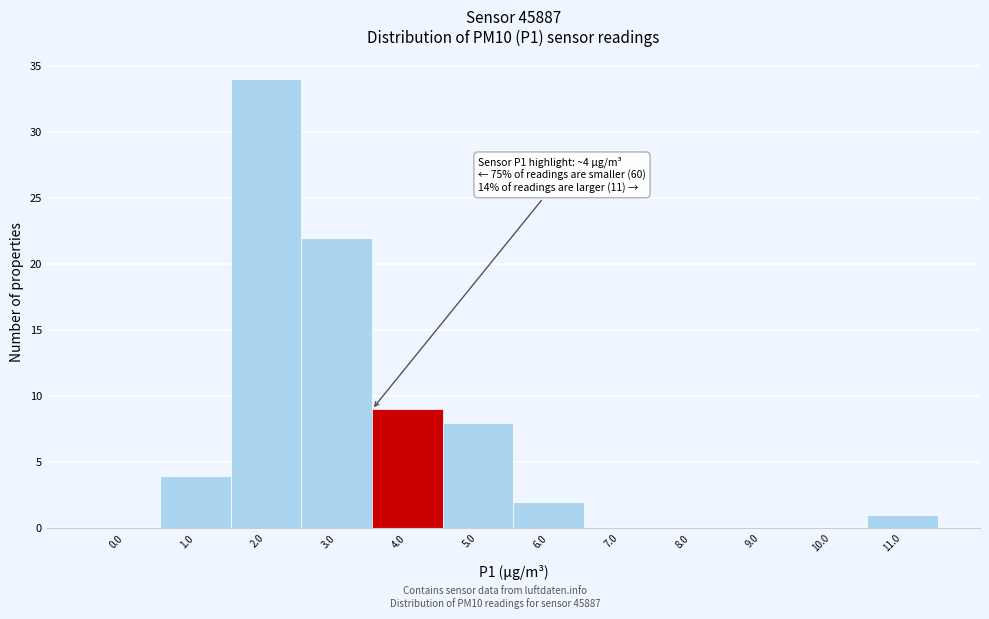

Reading left to right, transcribe all the data shown in this chart.

0.0=0	1.0=4	2.0=34	3.0=22	4.0=9	5.0=8	6.0=2	7.0=0	8.0=0	9.0=0	10.0=0	11.0=1